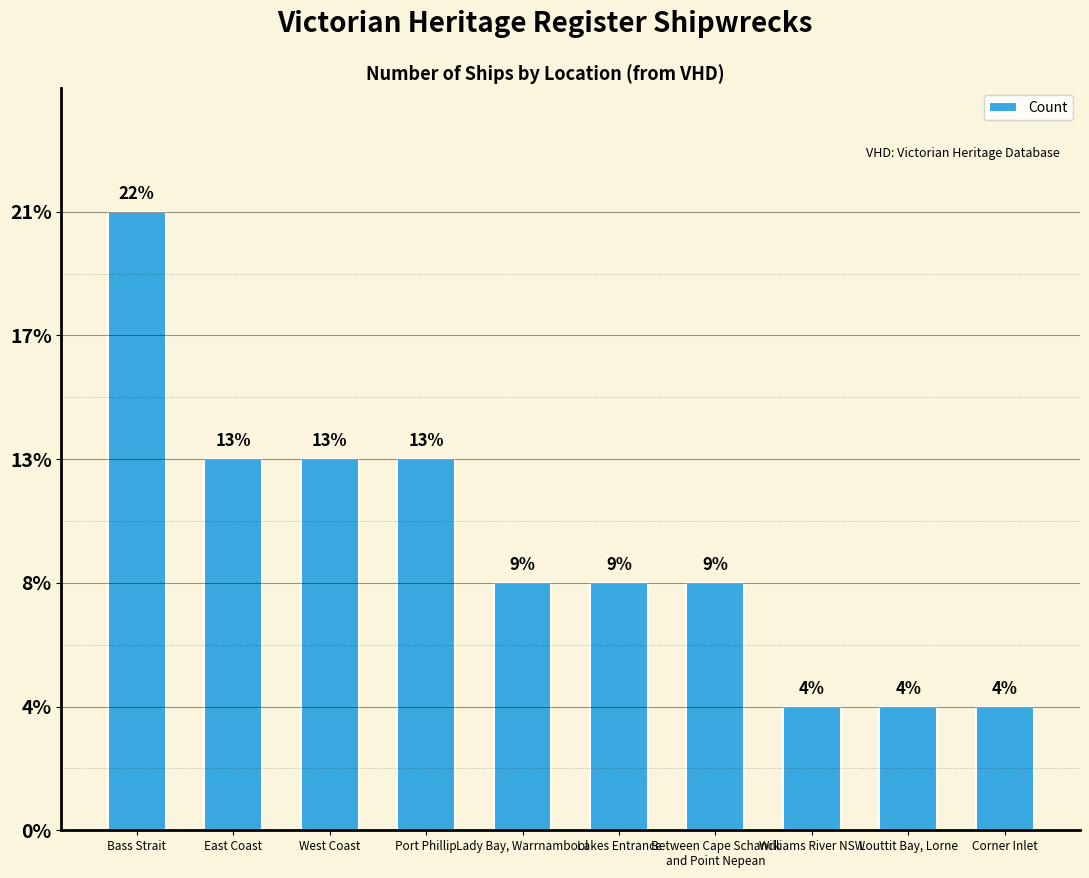

Is it true that the value at West Coast is 1?

False